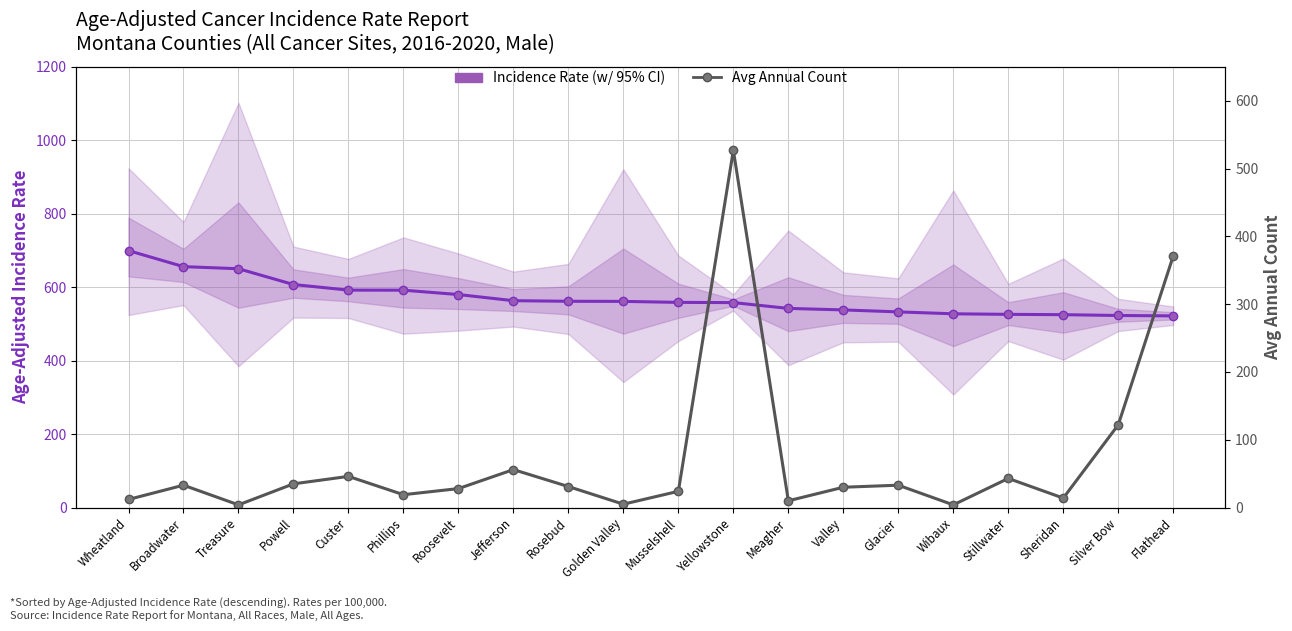

At how many categories does at least one series exceed 523?

18